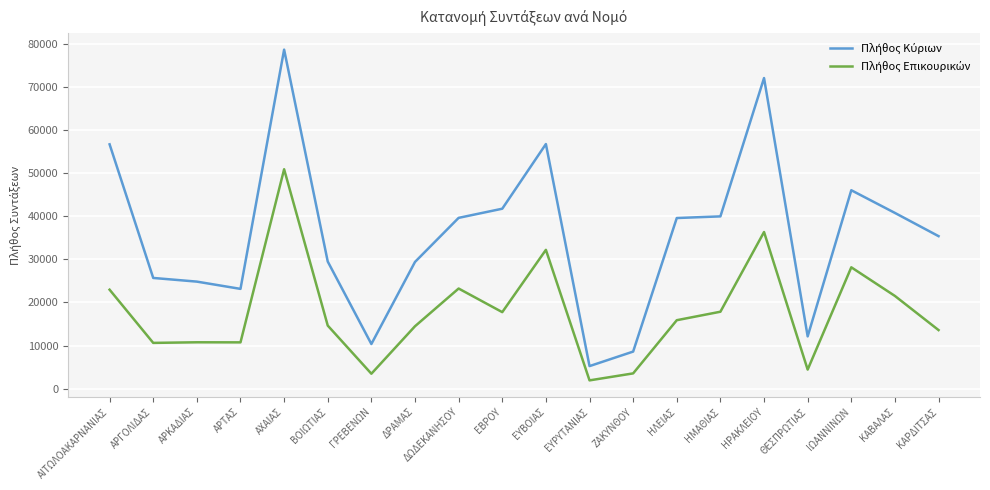

What is the difference between the highest and lowest values at ΗΛΕΙΑΣ?

23705